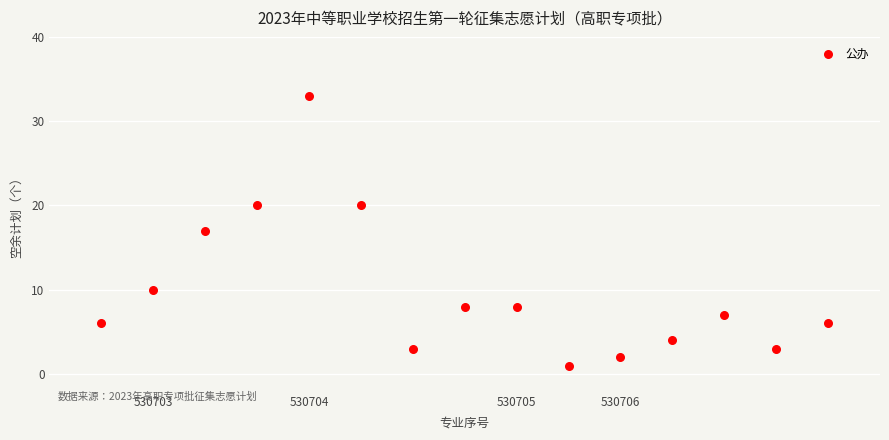

What is the range of Y values (max minus min)?

32